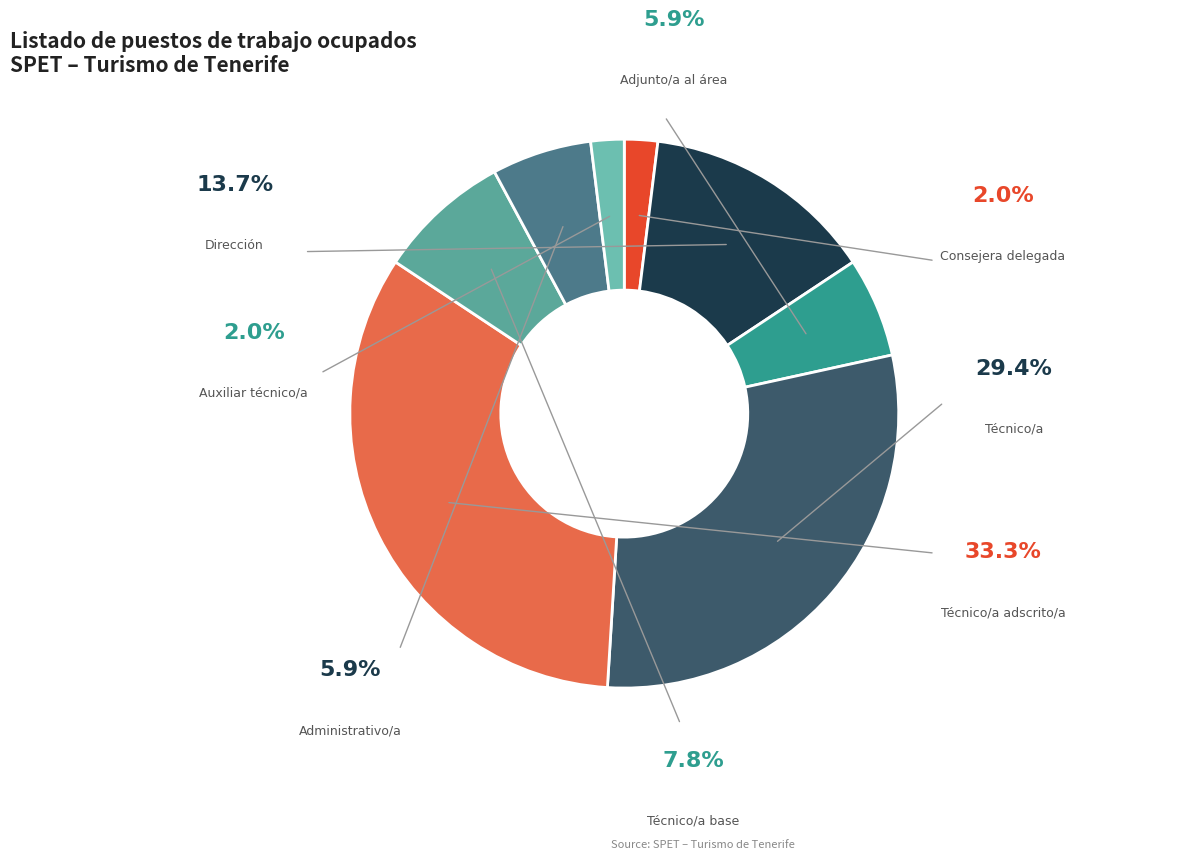

How many slices are in this pie chart?

8